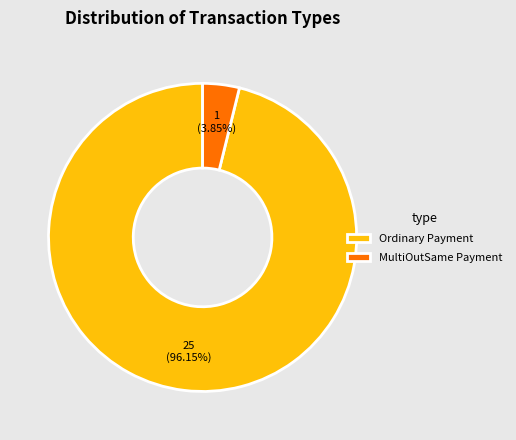

How many slices are in this pie chart?

2